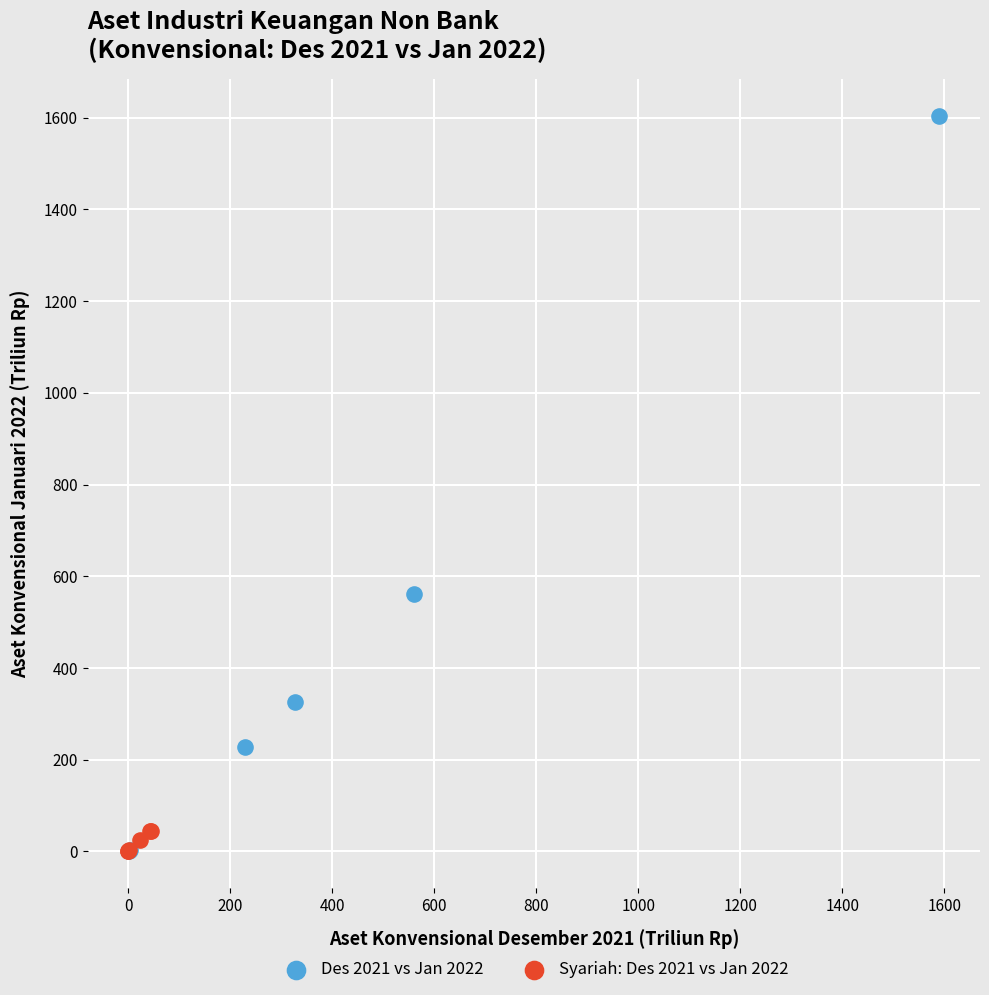

Which series contains the highest Y value?

Des 2021 vs Jan 2022